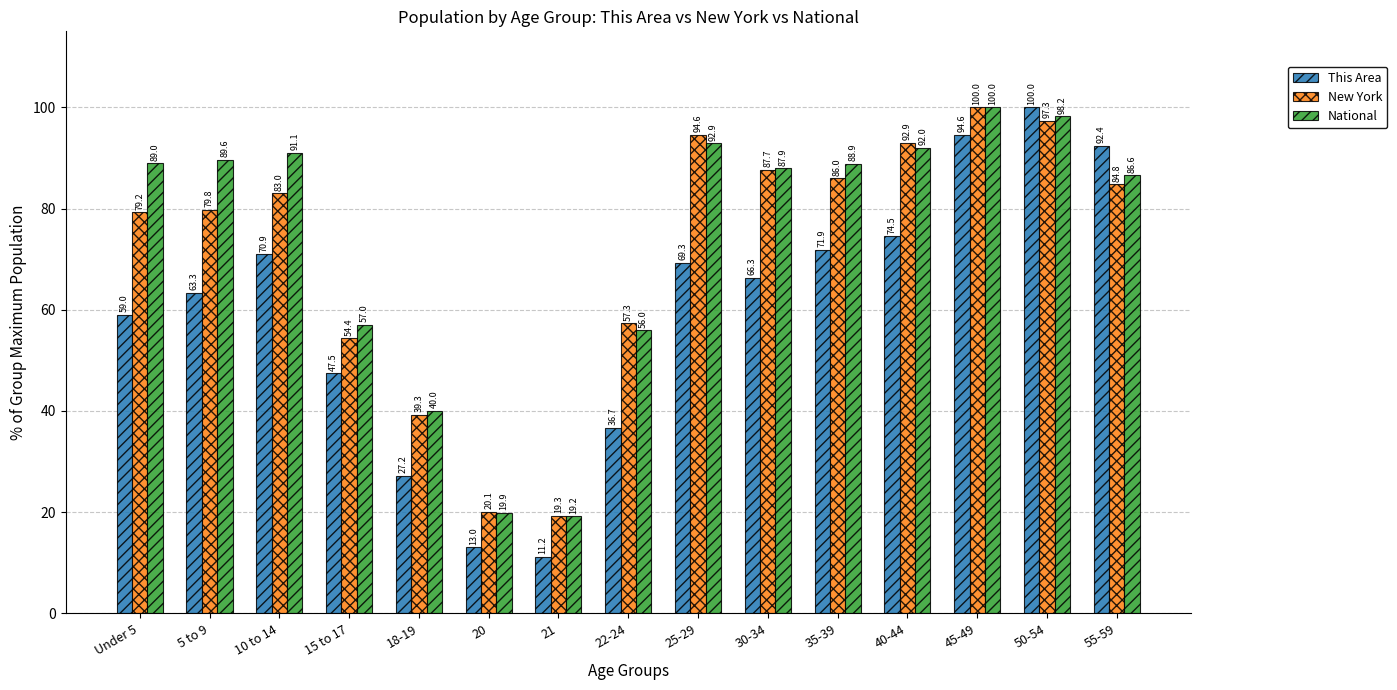

At 35-39, list the series in order from largest to smallest.

National, New York, This Area